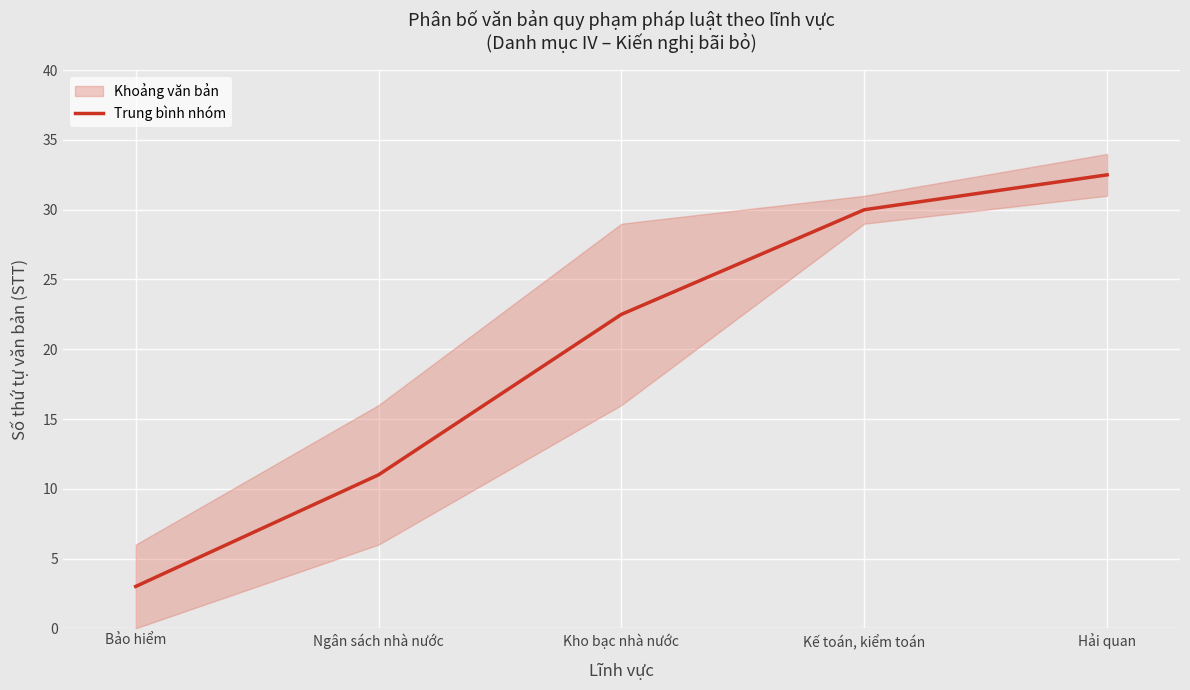

What is the label of the 3rd point from the left?

Kho bạc nhà nước